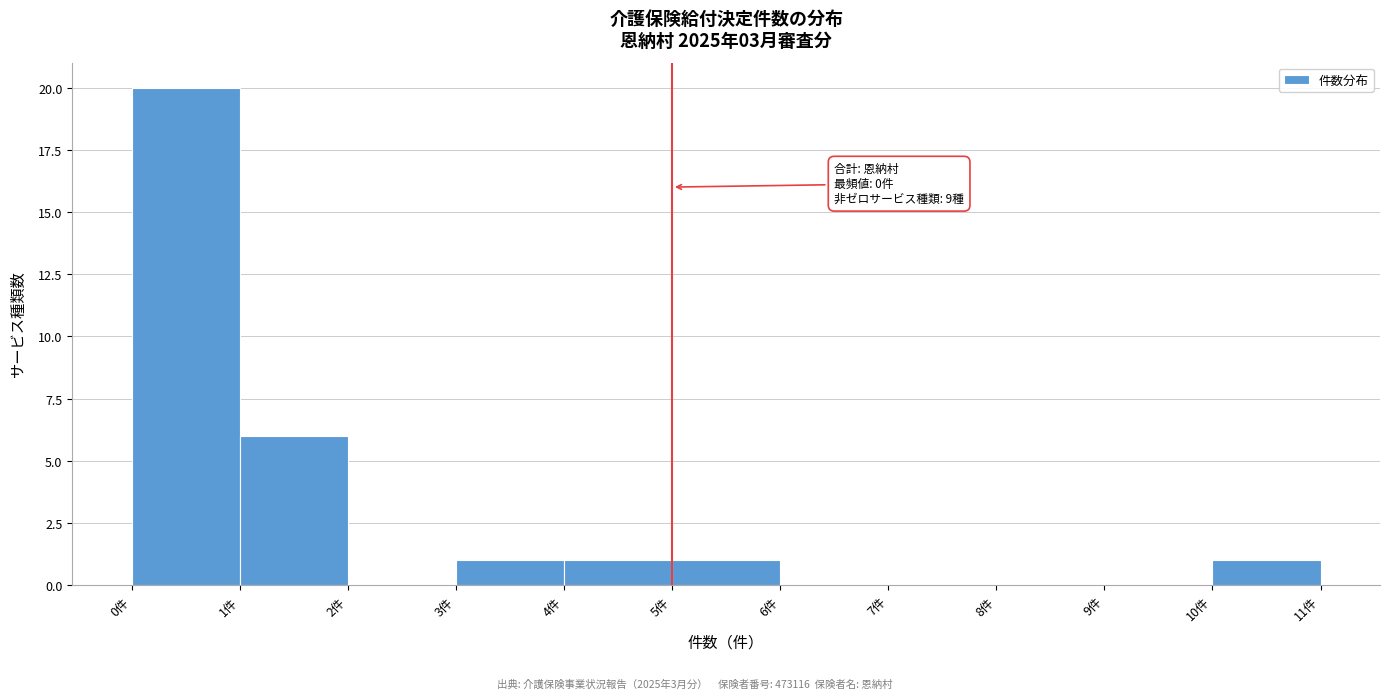

Which range on the x-axis has the tallest bar?

0 to 1